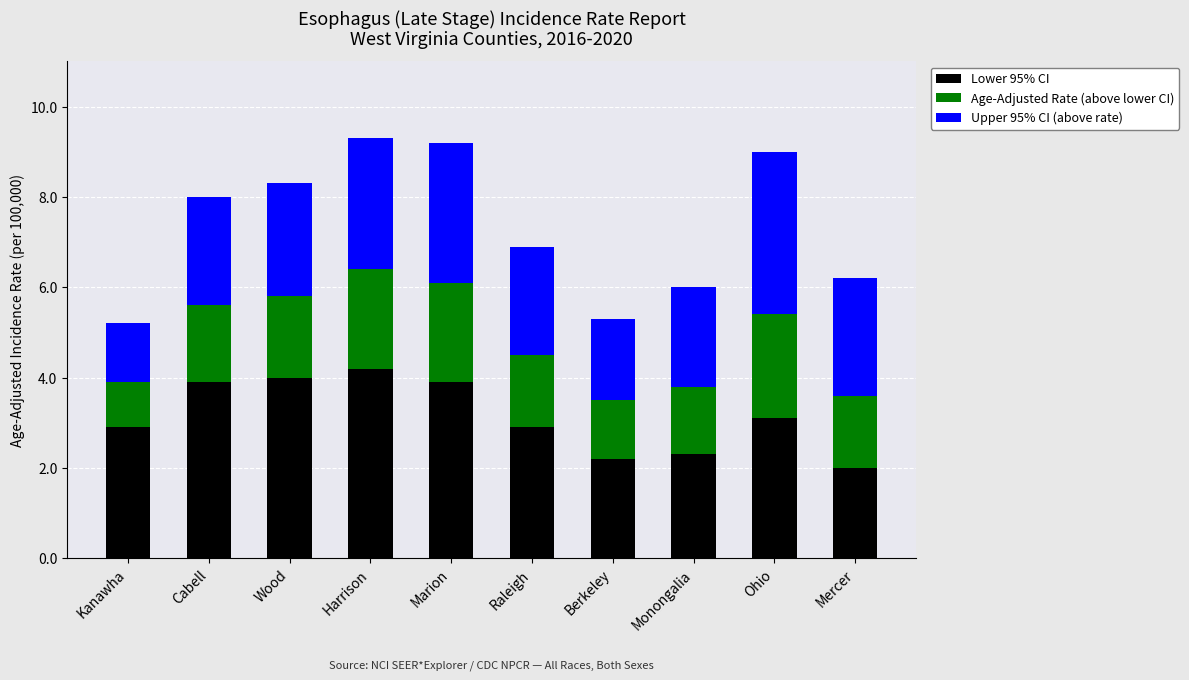

The value of Lower 95% CI at Cabell is 3.9. True or false?

True